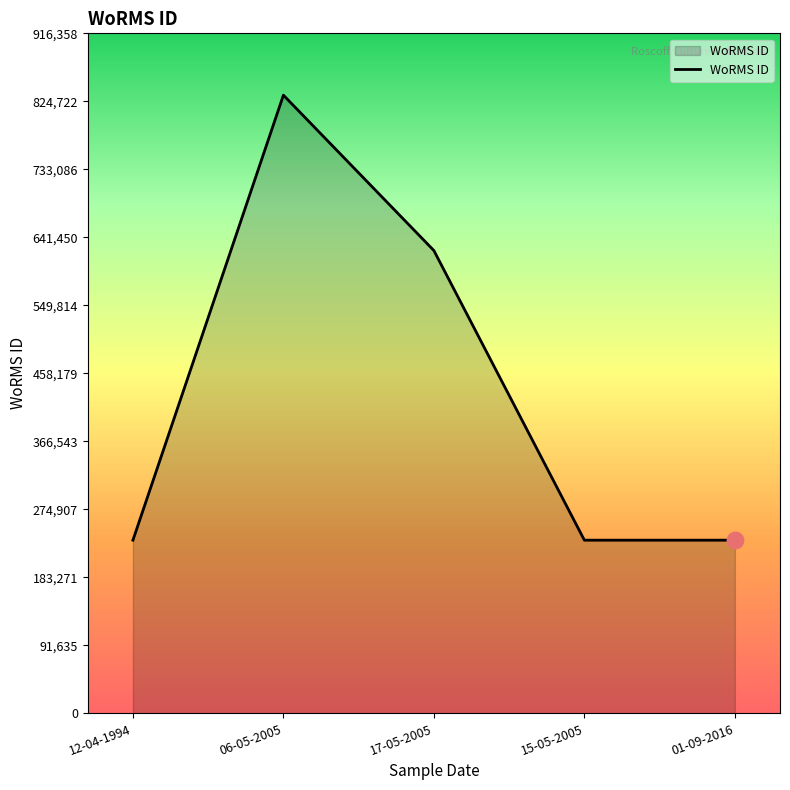

Between 17-05-2005 and 01-09-2016, which is larger?

17-05-2005